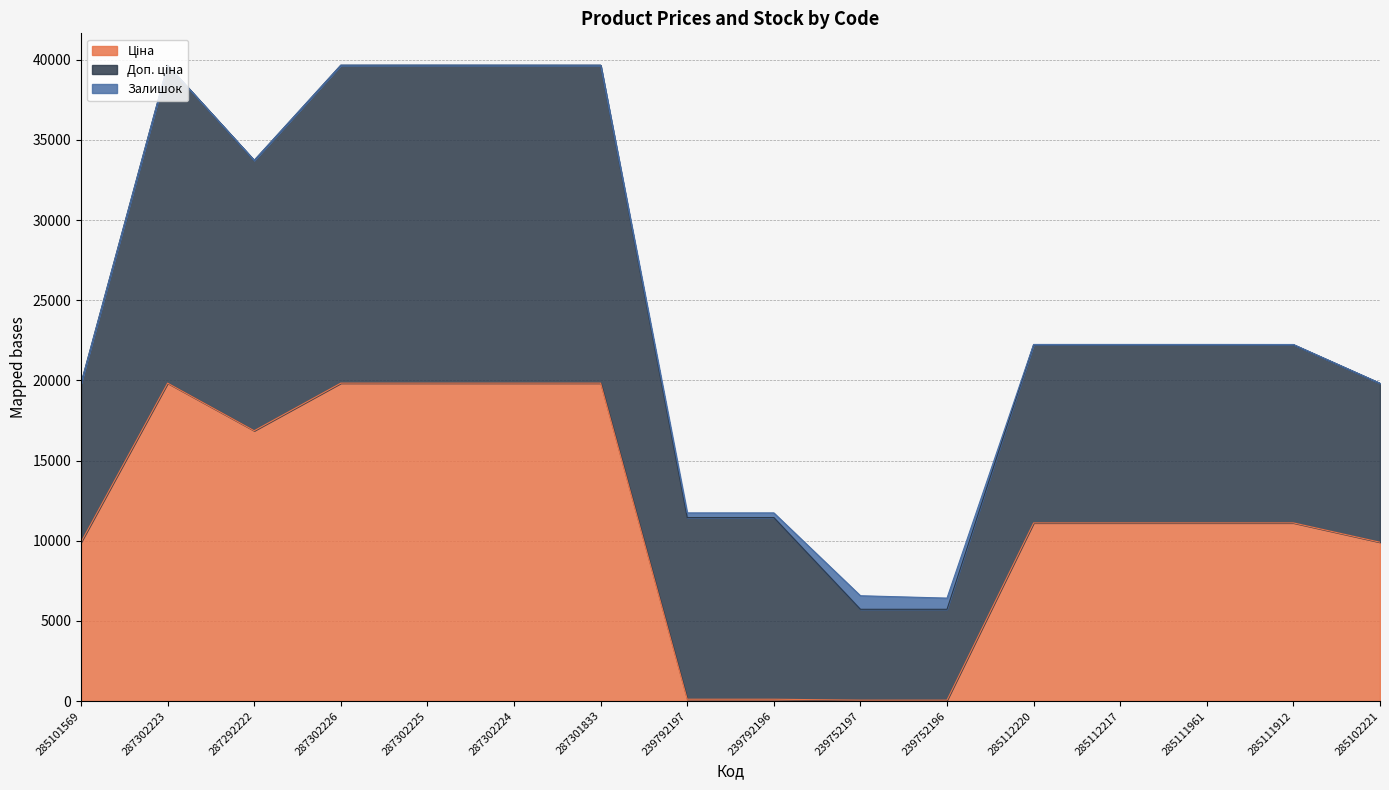

True or false: Доп. ціна and Залишок cross at least once.

False